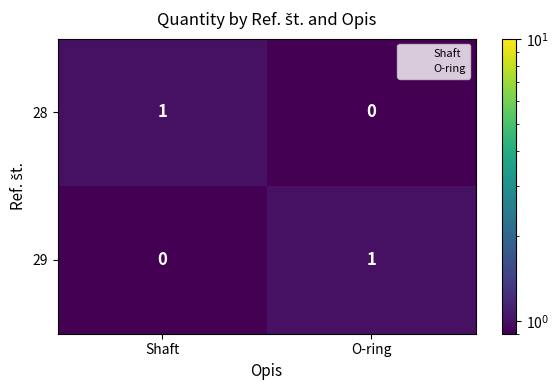

True or false: 29 has a value of 0 at Shaft.

True